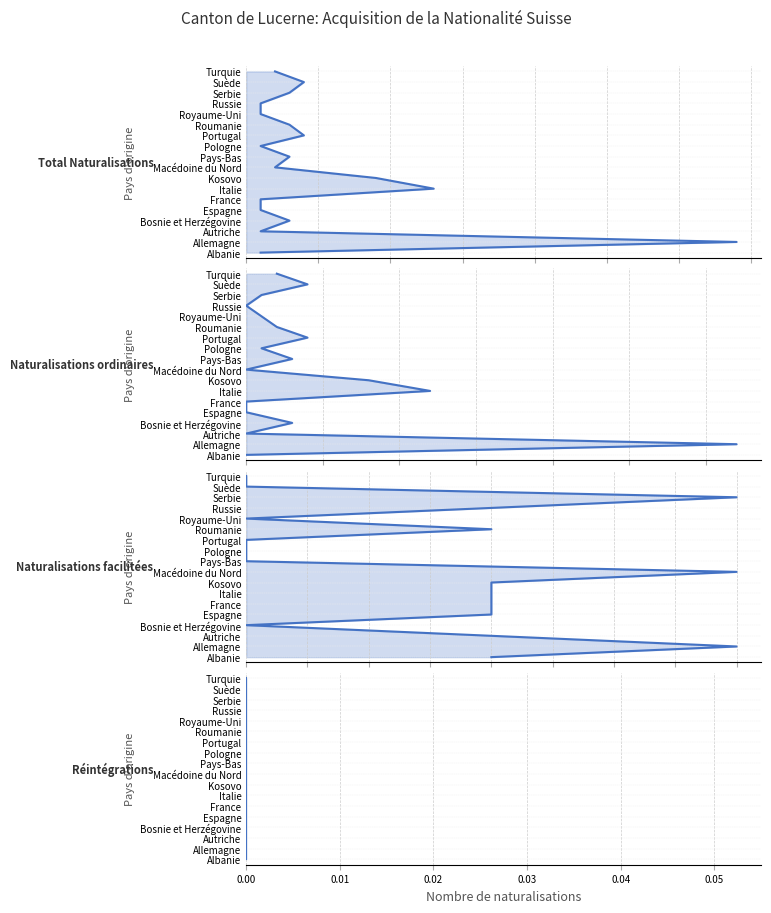

True or false: Naturalisations ordinaires and Naturalisations facilitées cross at least once.

False